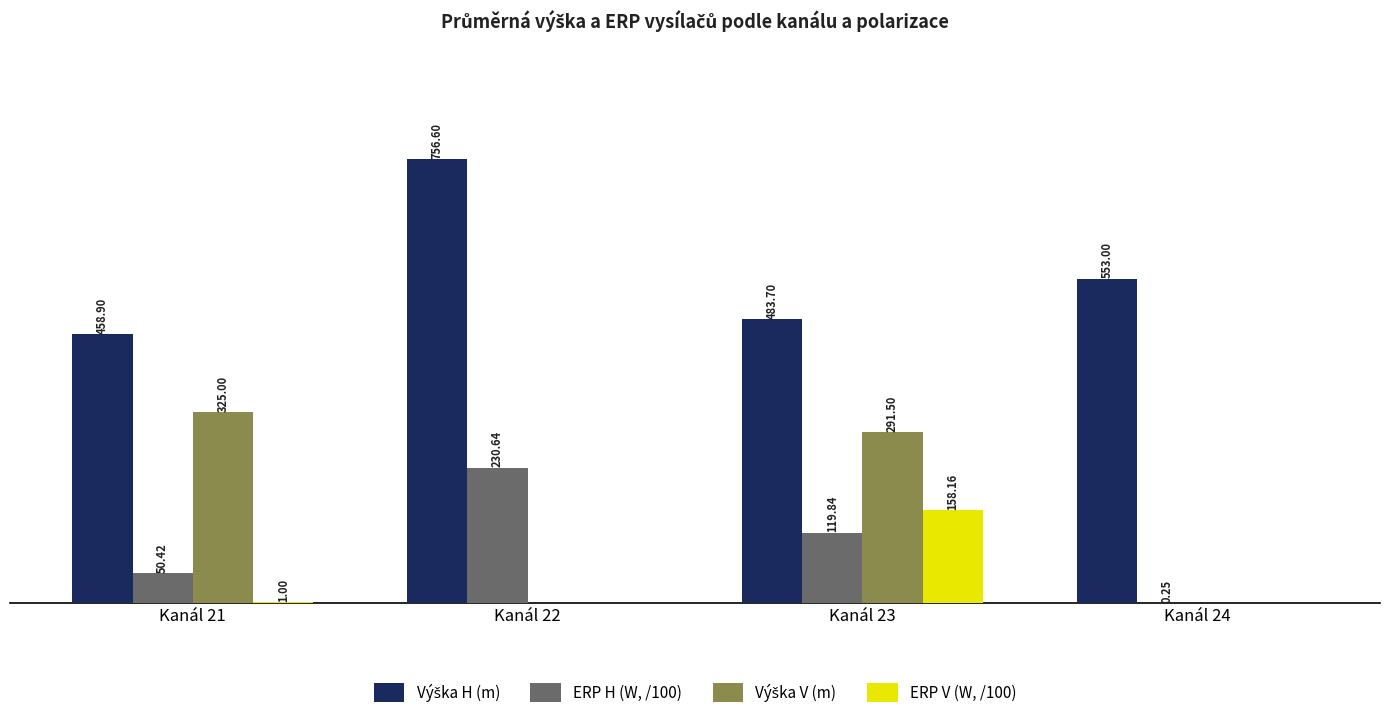

At which category is the sum across all series the highest?

Kanál 23